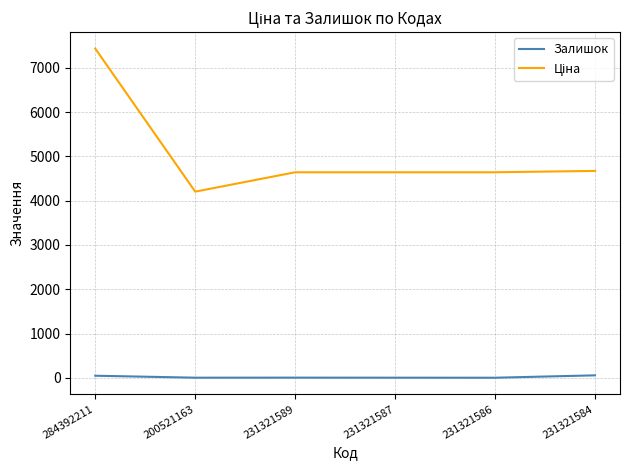

The Залишок series shows 1.0 at 231321586. True or false?

True